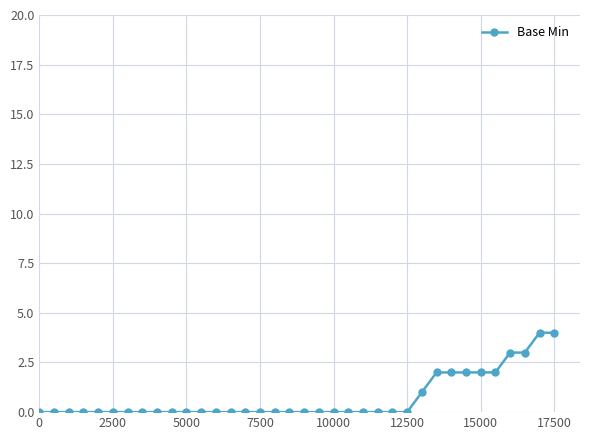

What is the maximum value shown in the chart?

4